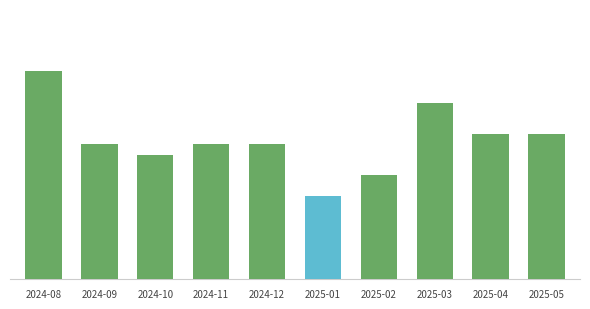

Rank the categories by value from lowest to highest.

2025-01, 2025-02, 2024-10, 2024-09, 2024-11, 2024-12, 2025-04, 2025-05, 2025-03, 2024-08